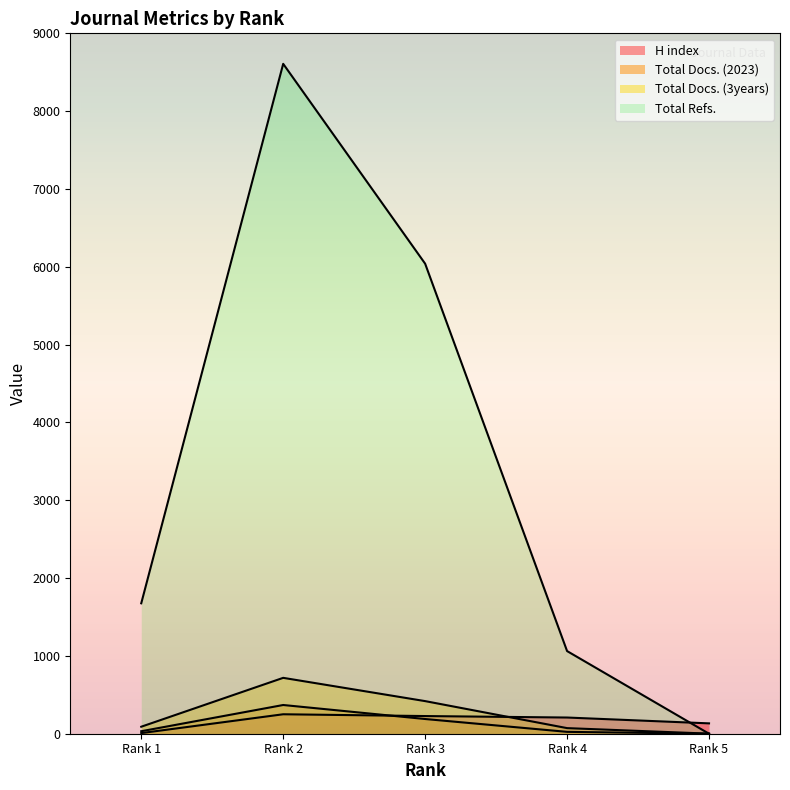

Rank the series at Rank 2 from highest to lowest value.

Total Refs., Total Docs. (3years), Total Docs. (2023), H index